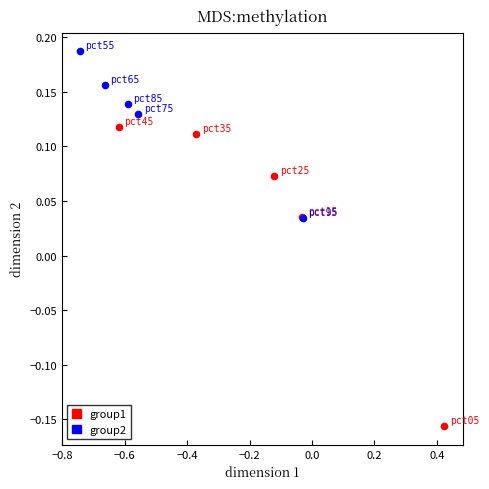

Which series contains the lowest Y value?

group1